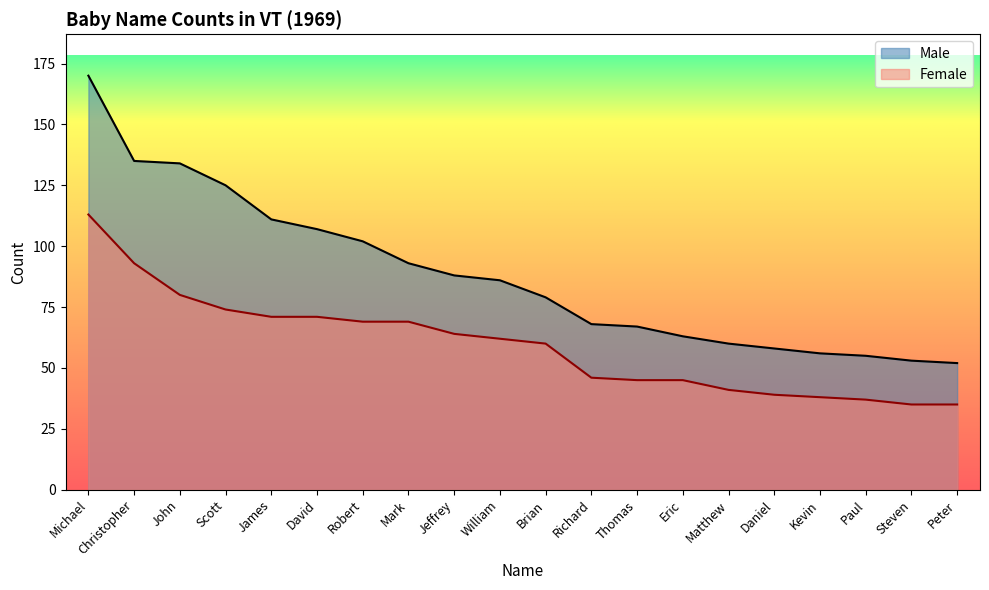

At which category is the sum across all series the highest?

Michael